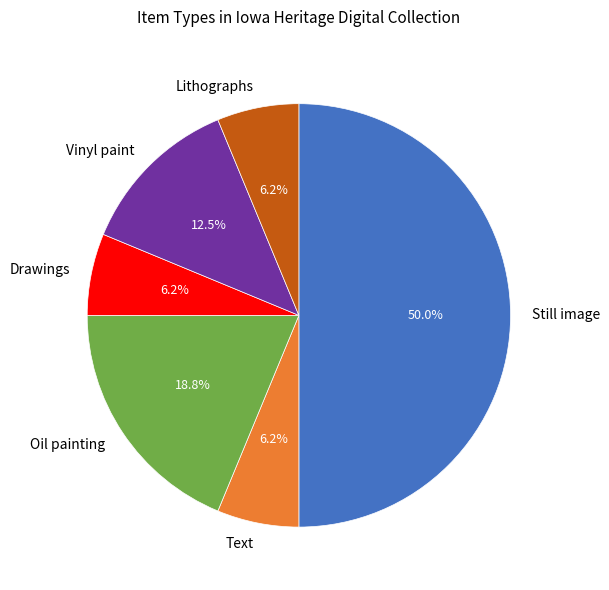

Which category has the biggest portion of the pie?

Still image